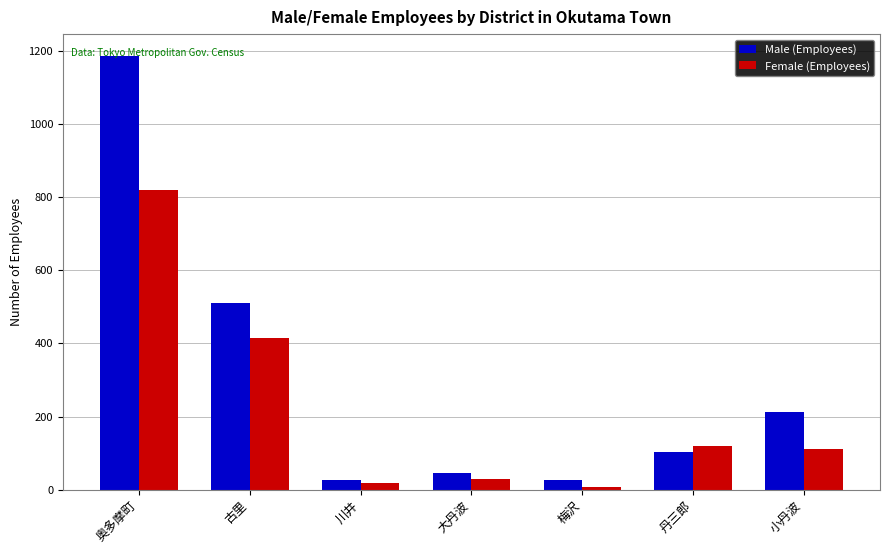

True or false: Male (Employees) has a value of 1186 at 奥多摩町.

True